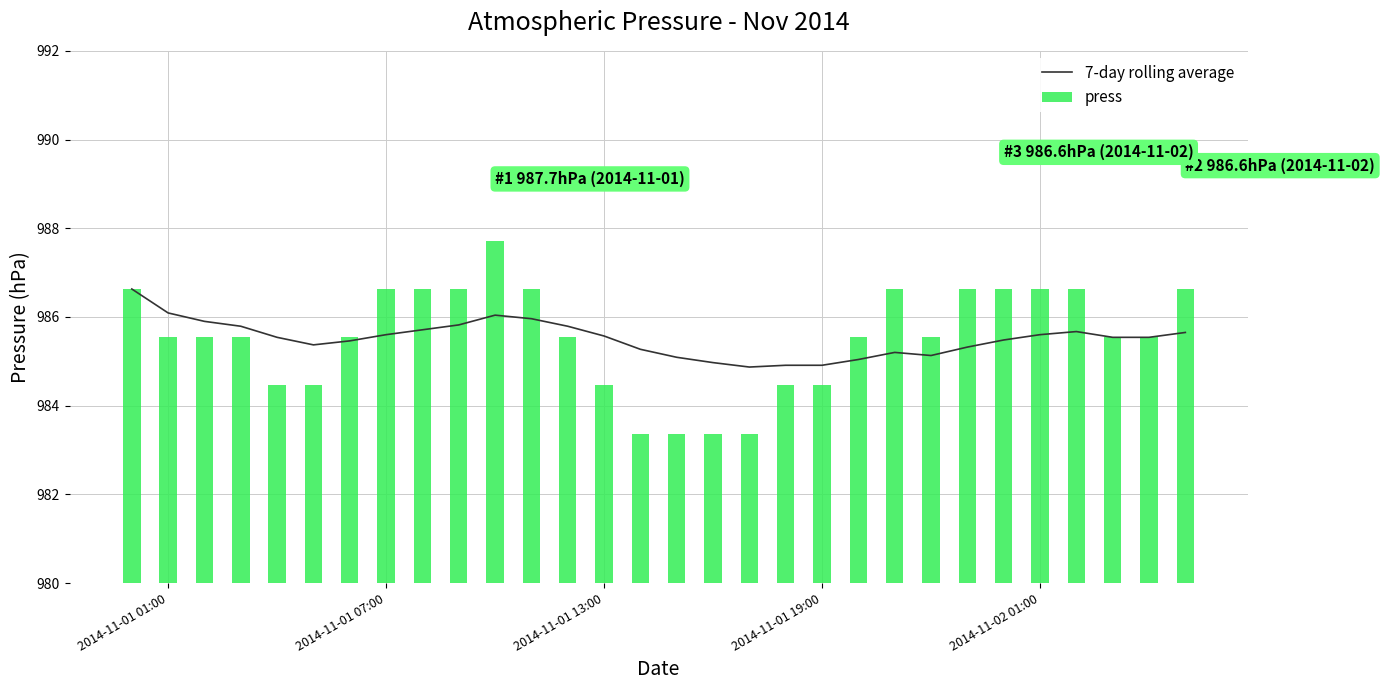

Count the number of data series in this chart.

2